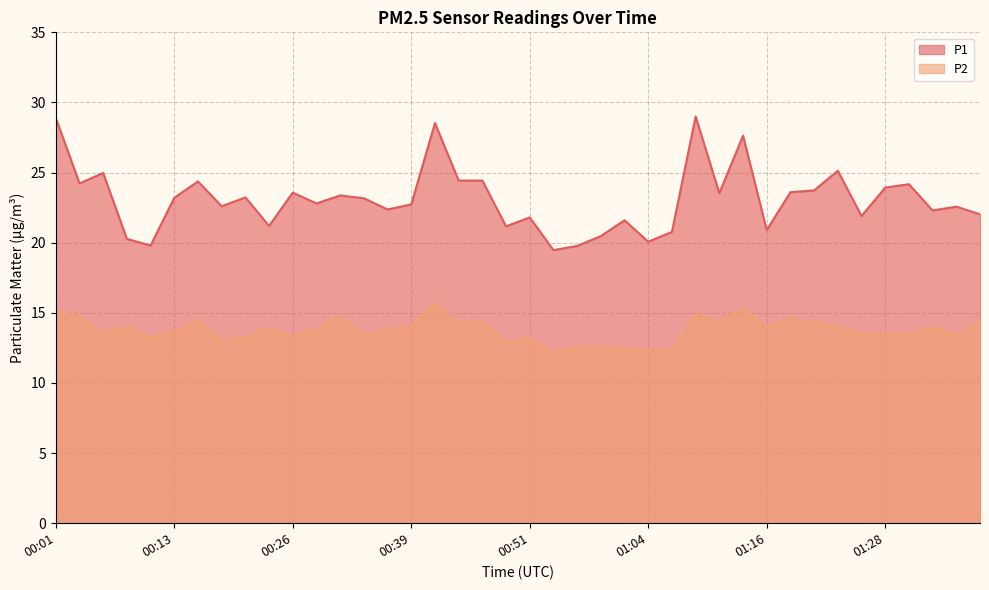

True or false: P1 has a value of 8.8 at 00:56.

False